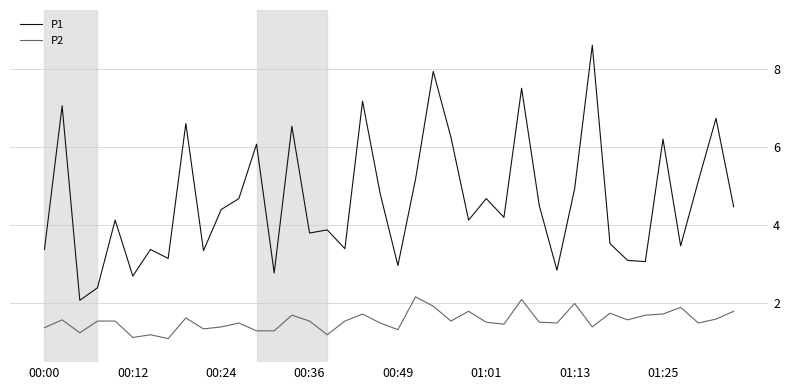

Which series has the largest total across all categories?

P1